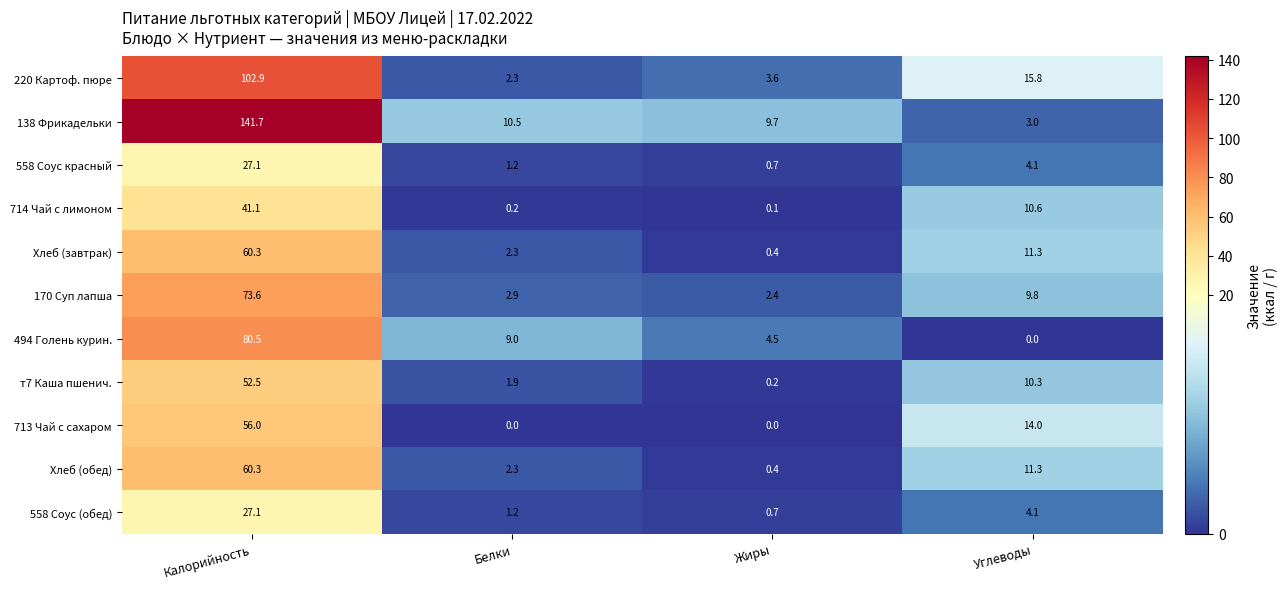

The value of Хлеб (обед) at Жиры is 0.4. True or false?

True